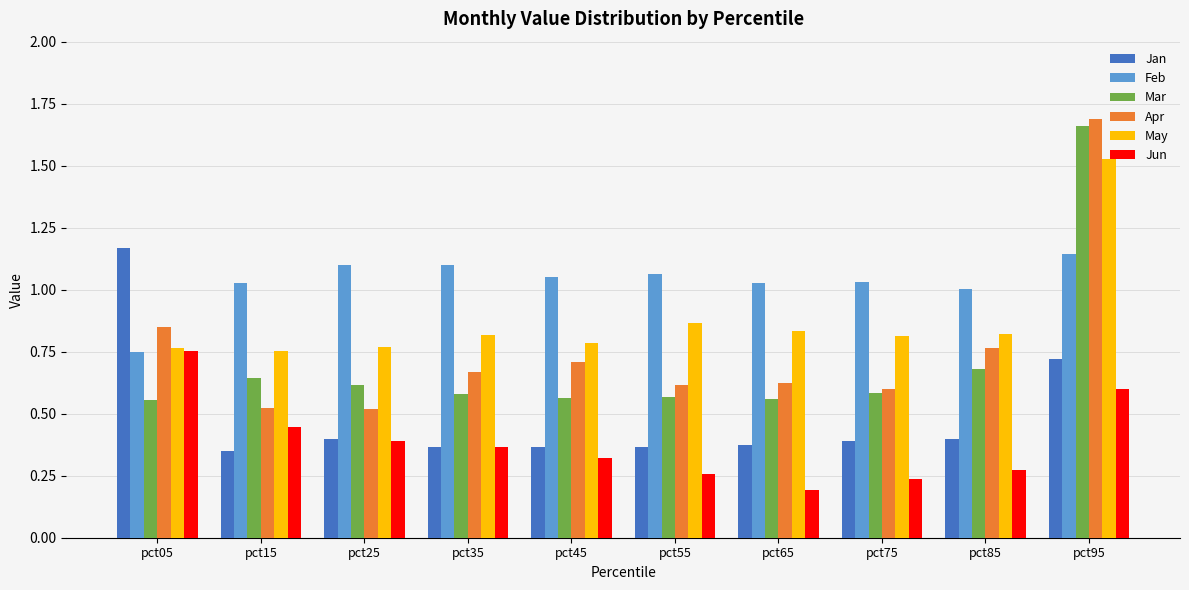

Where is Mar nearest to the value 1?

pct85